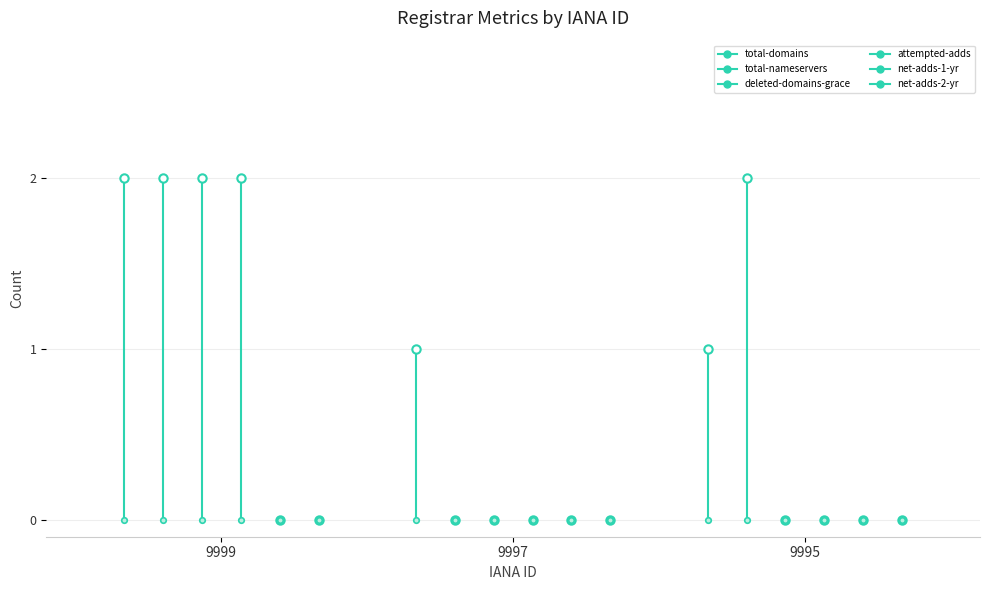

What is the spread (max minus min) of values at 9995?

2